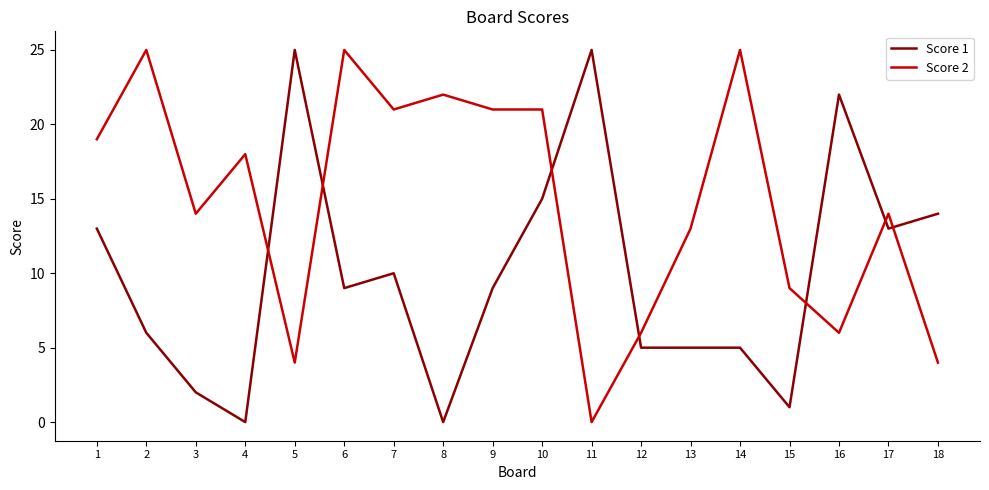

How many intersections are there between Score 1 and Score 2?

7